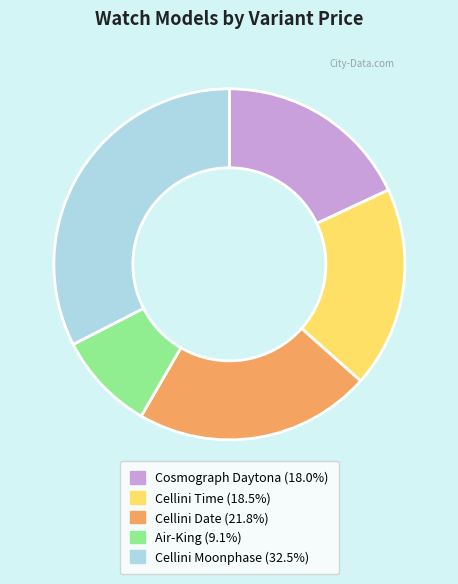

Which slice is the largest?

Cellini Moonphase